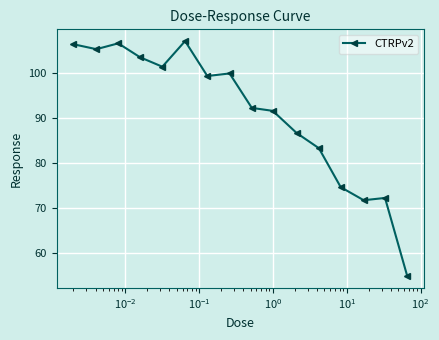

What is the minimum value shown in the chart?

54.9